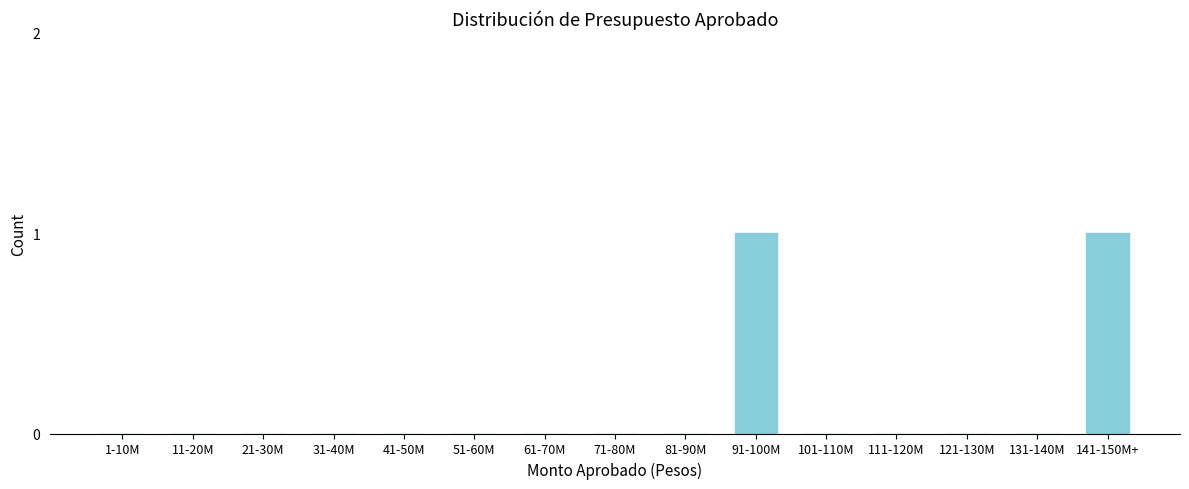

Reading right to left, what are all the values shown in this chart?

141-150M+=1	131-140M=0	121-130M=0	111-120M=0	101-110M=0	91-100M=1	81-90M=0	71-80M=0	61-70M=0	51-60M=0	41-50M=0	31-40M=0	21-30M=0	11-20M=0	1-10M=0